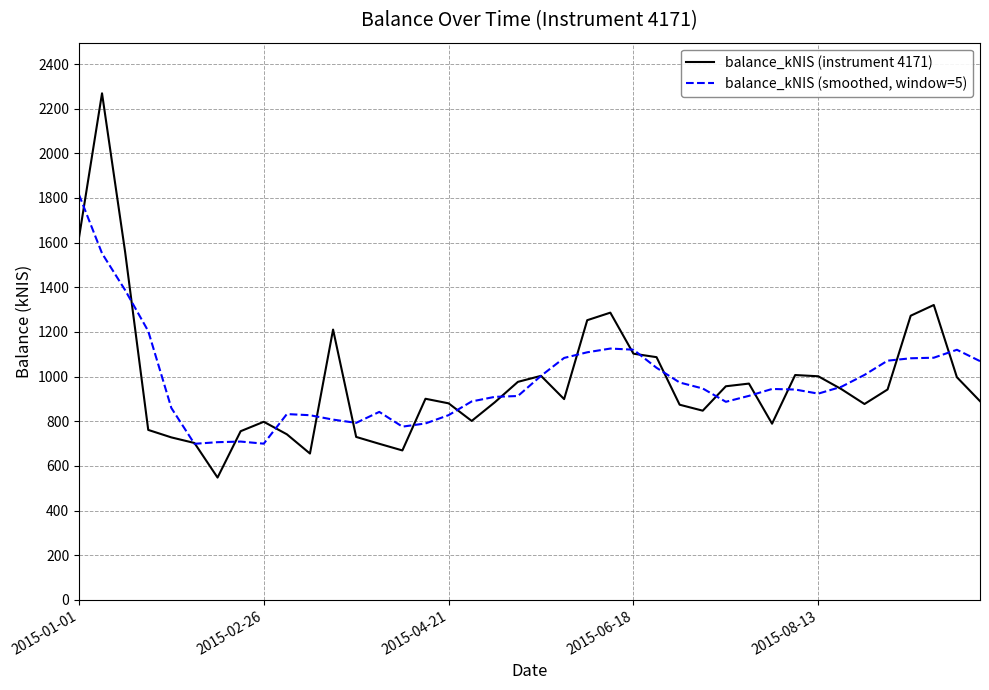

Rank the series by their average value, from highest to lowest.

balance_kNIS (smoothed, window=5), balance_kNIS (instrument 4171)